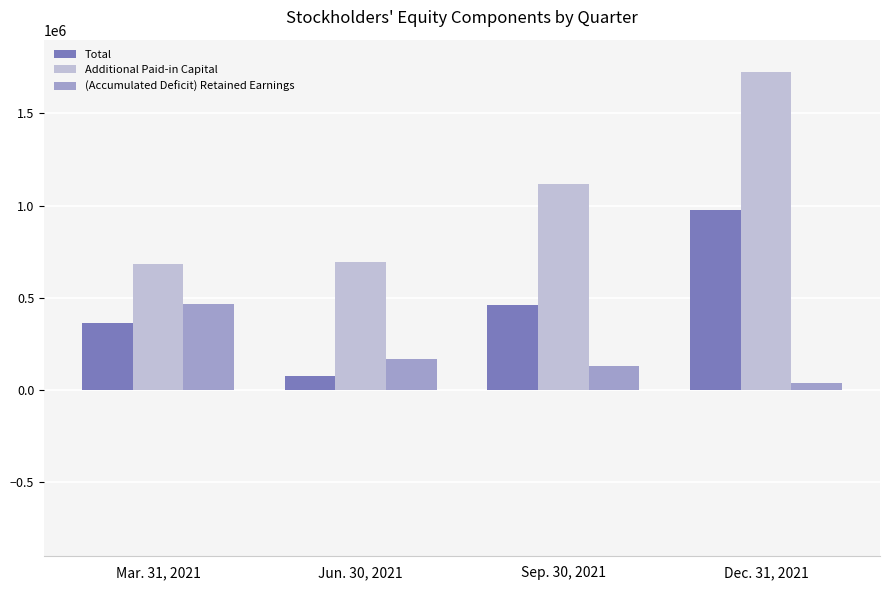

True or false: Total has a value of 978958 at Dec. 31, 2021.

True